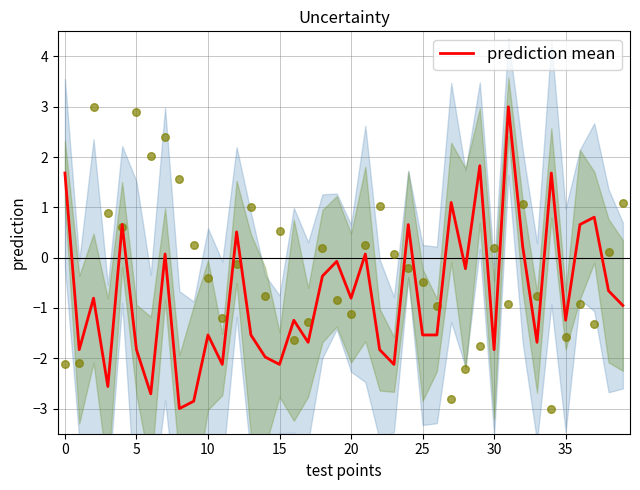

Which series contains the highest Y value?

prediction mean